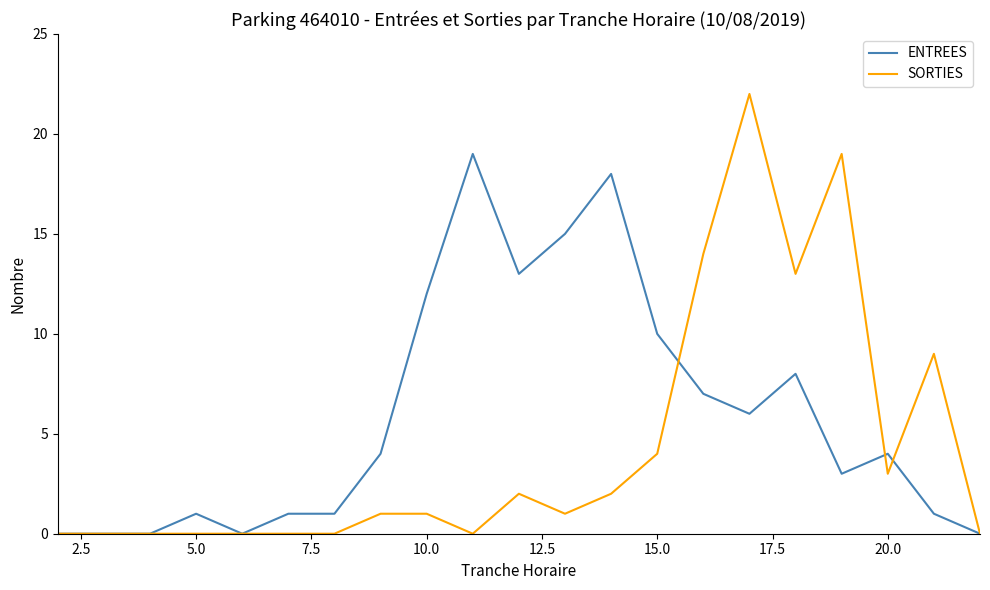

Which series has the widest spread of values?

SORTIES